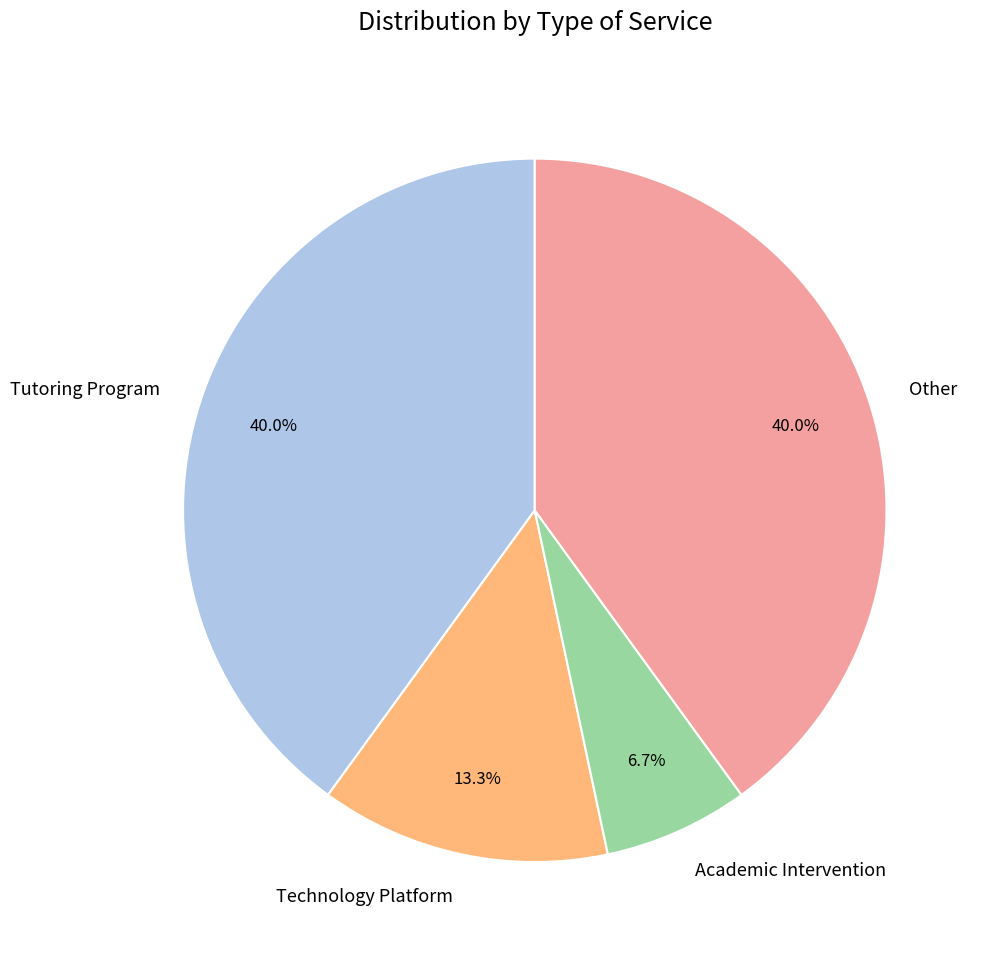

Combined, what portion of the pie is Technology Platform and Tutoring Program?

53.3%